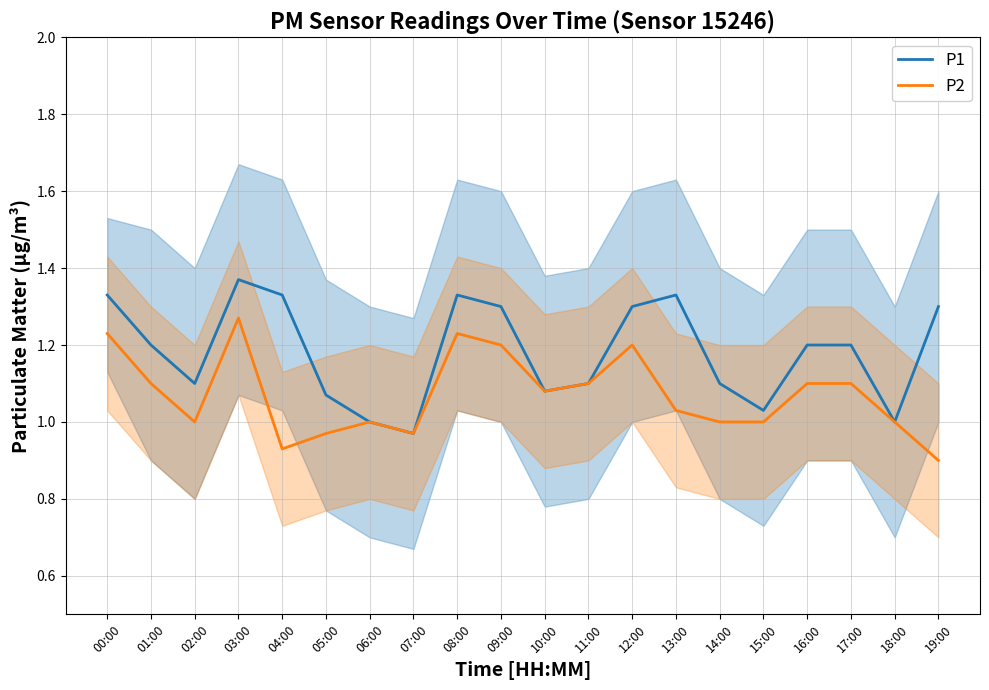

What is the spread (max minus min) of values at 17:00?

0.1